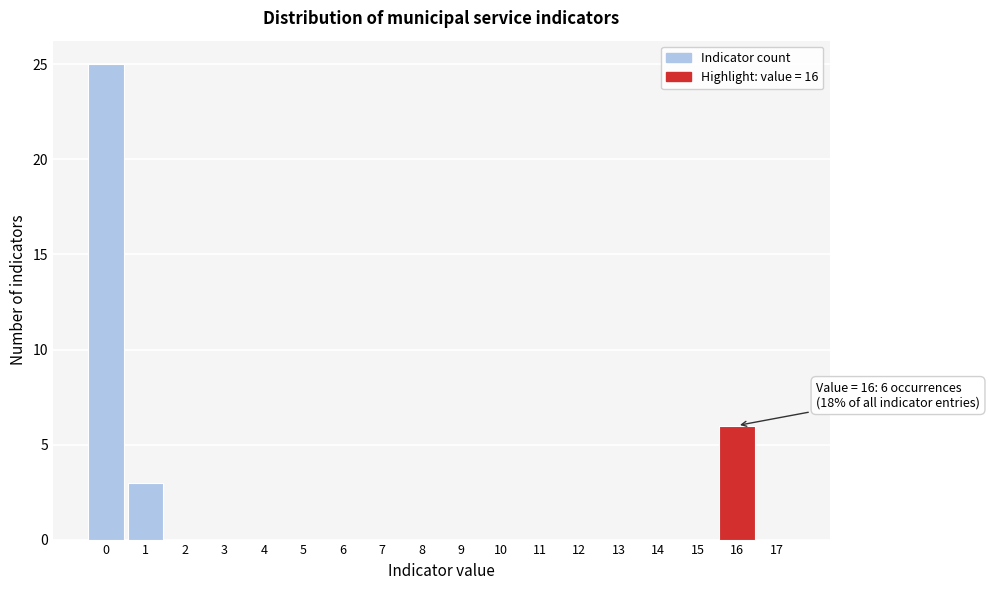

Which range on the x-axis has the tallest bar?

-0.5 to 0.5